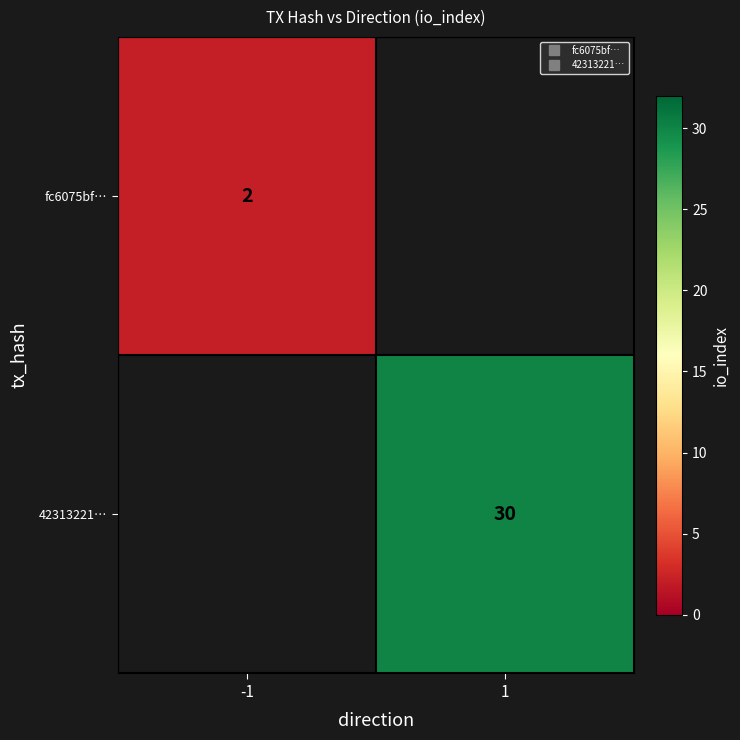

Which label corresponds to the largest value in the chart?

1